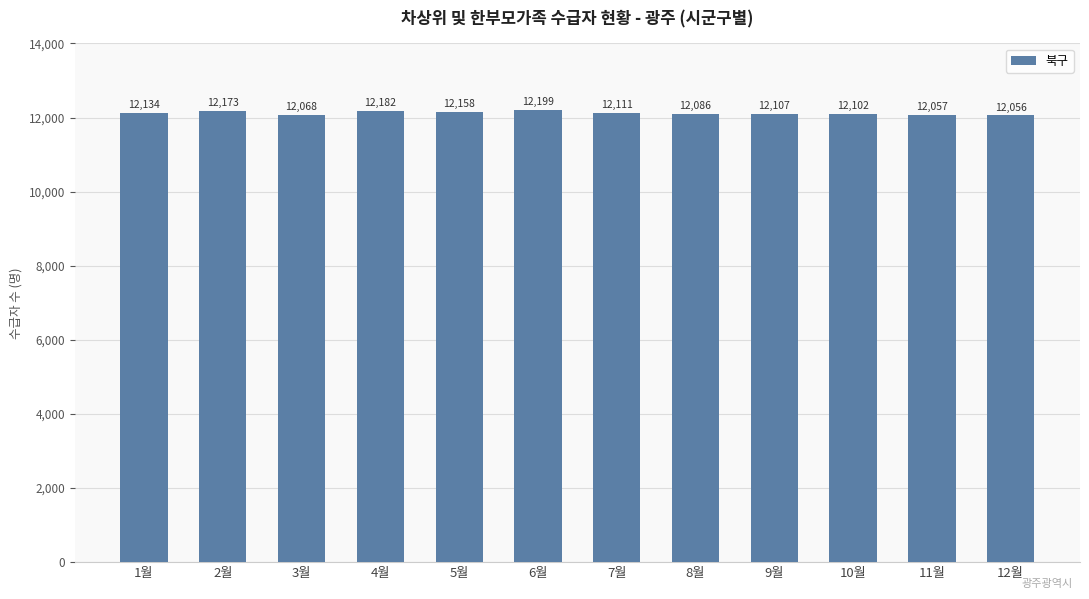

What is the sum of all values?

145433